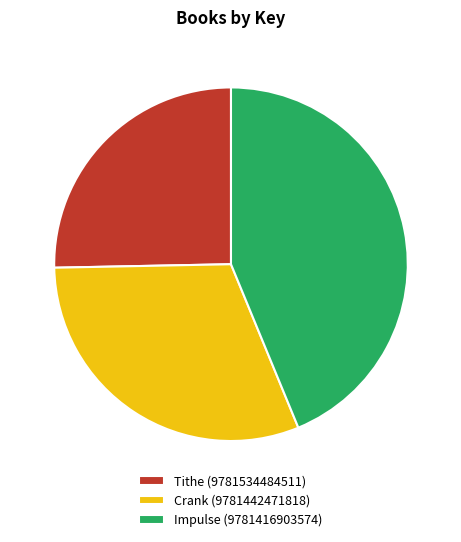

Rank the categories by value from lowest to highest.

Tithe (9781534484511), Crank (9781442471818), Impulse (9781416903574)